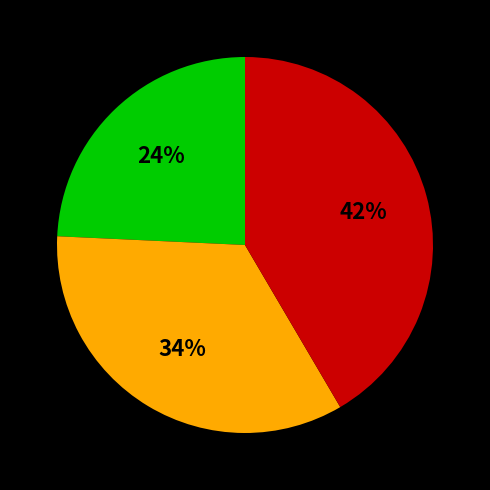

Is there any slice that represents more than half of the pie?

No